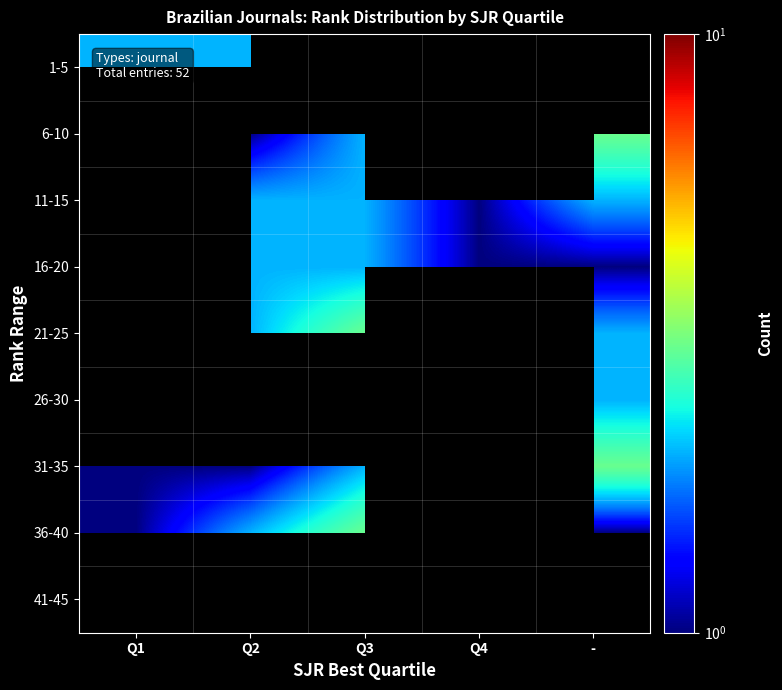

Count the number of categories in the chart.

5